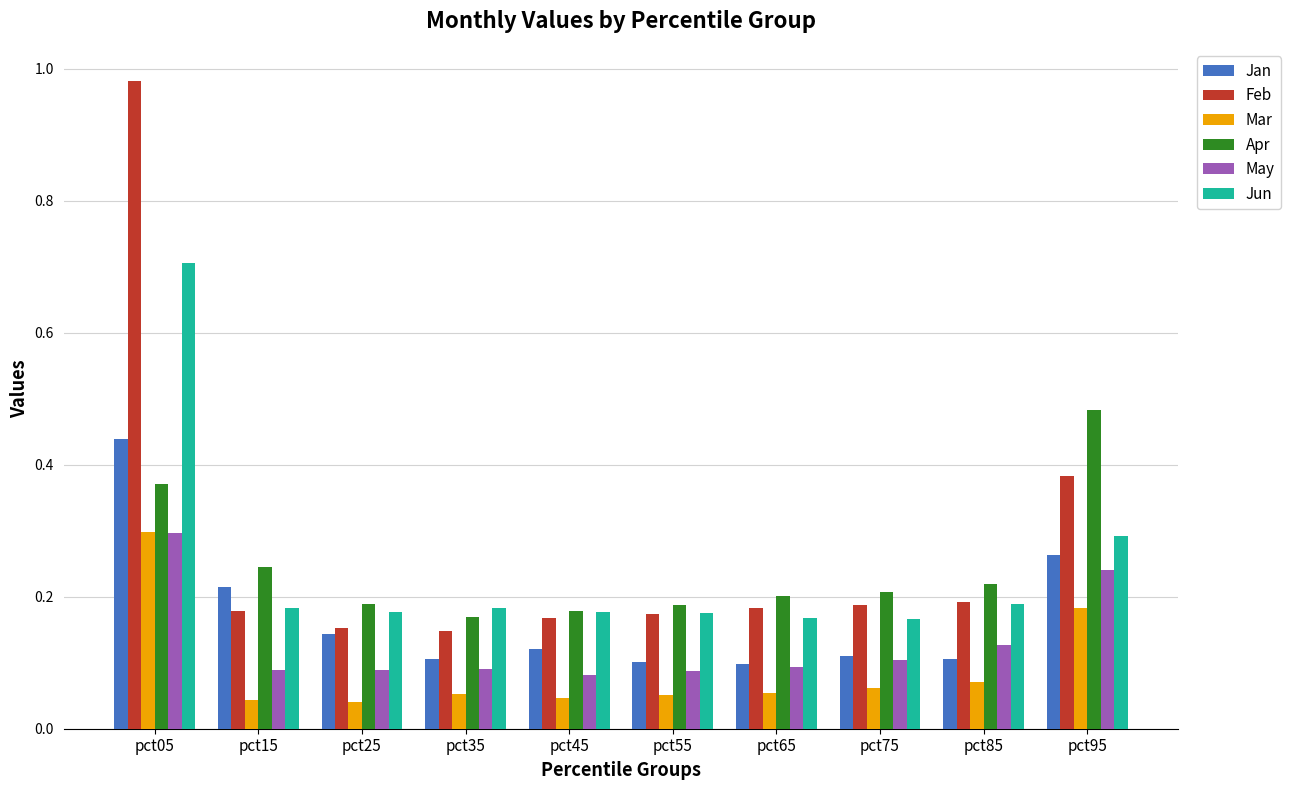

At how many categories does at least one series exceed 0?

10